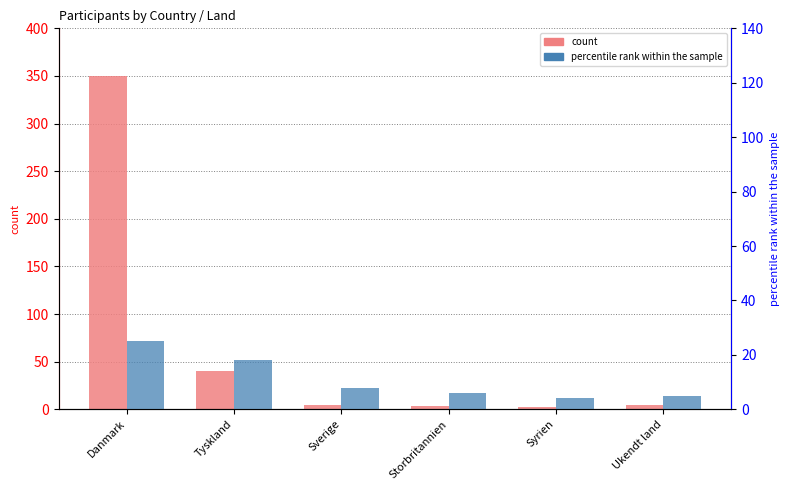

Which category has the highest value across all series?

Danmark